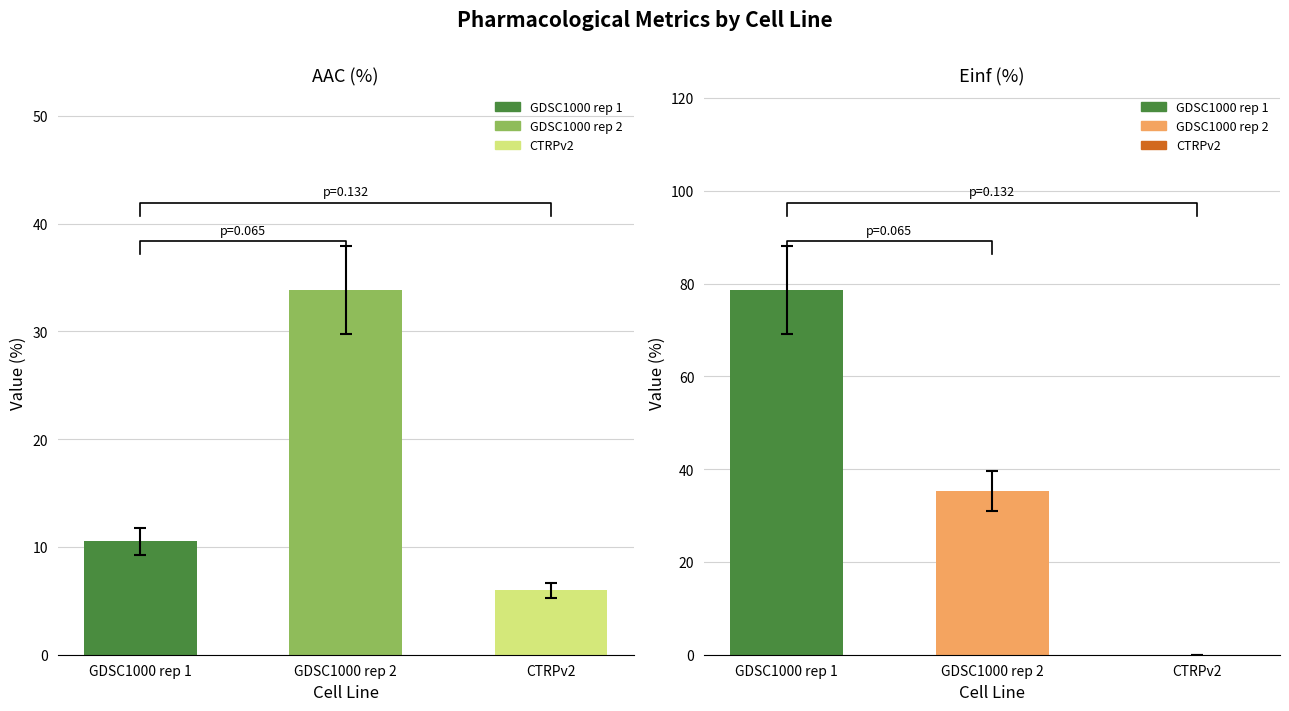

Between GDSC1000 rep 1 and GDSC1000 rep 2, which series saw the biggest shift?

Einf (%)